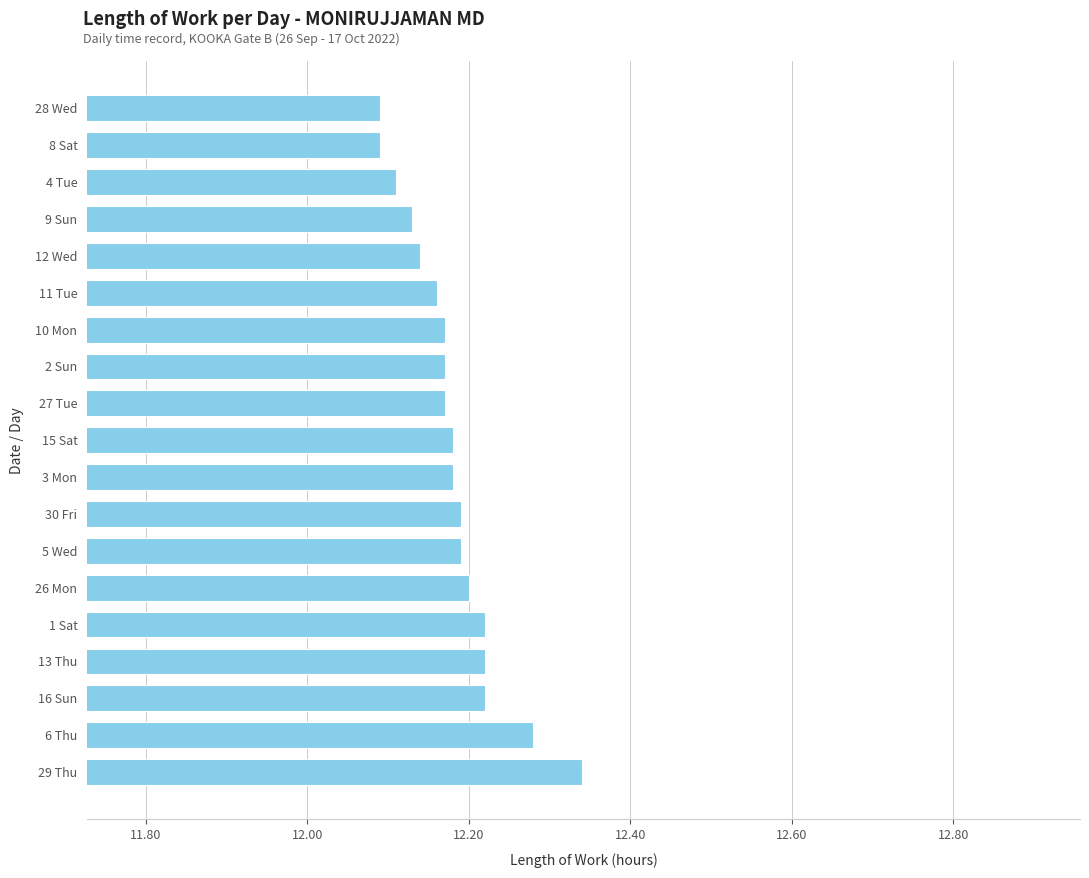

Which label corresponds to the largest value in the chart?

29 Thu